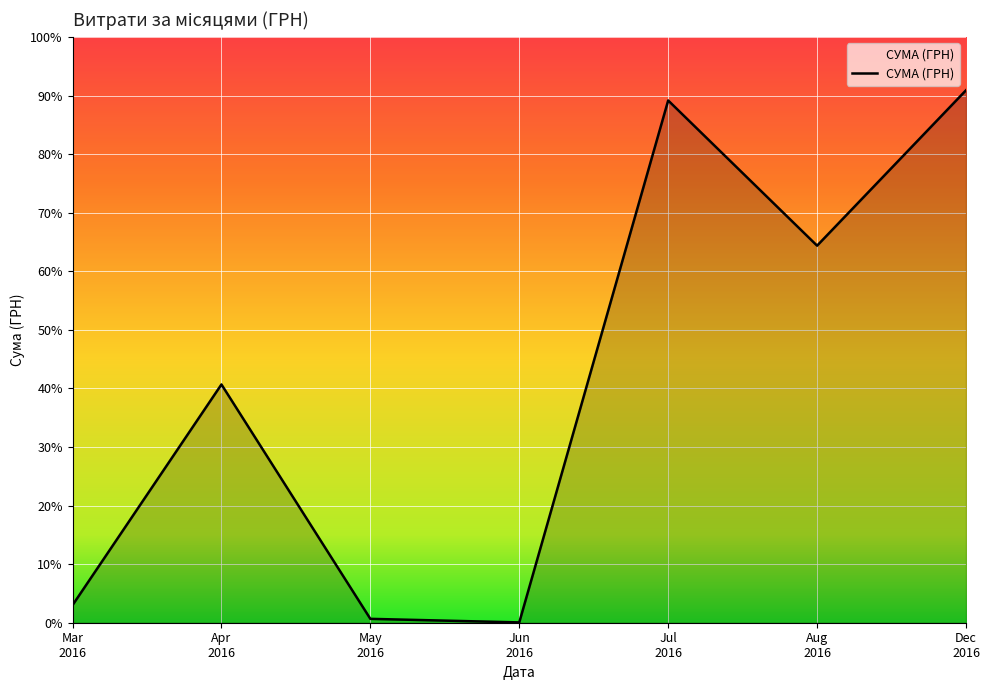

Does the chart display data point markers on the line(s)?

No